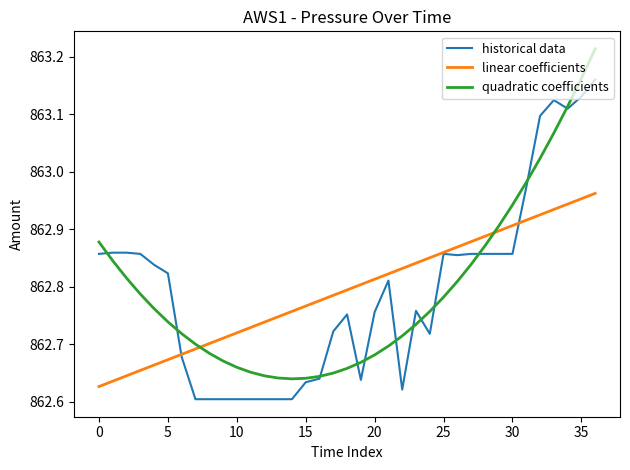

How many times do linear coefficients and quadratic coefficients cross each other?

2